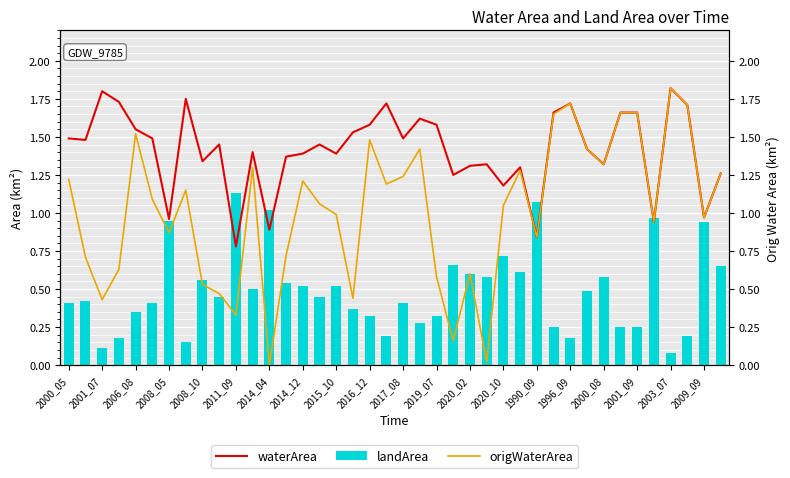

True or false: landArea has a value of 0.2 at 2008_10.

False